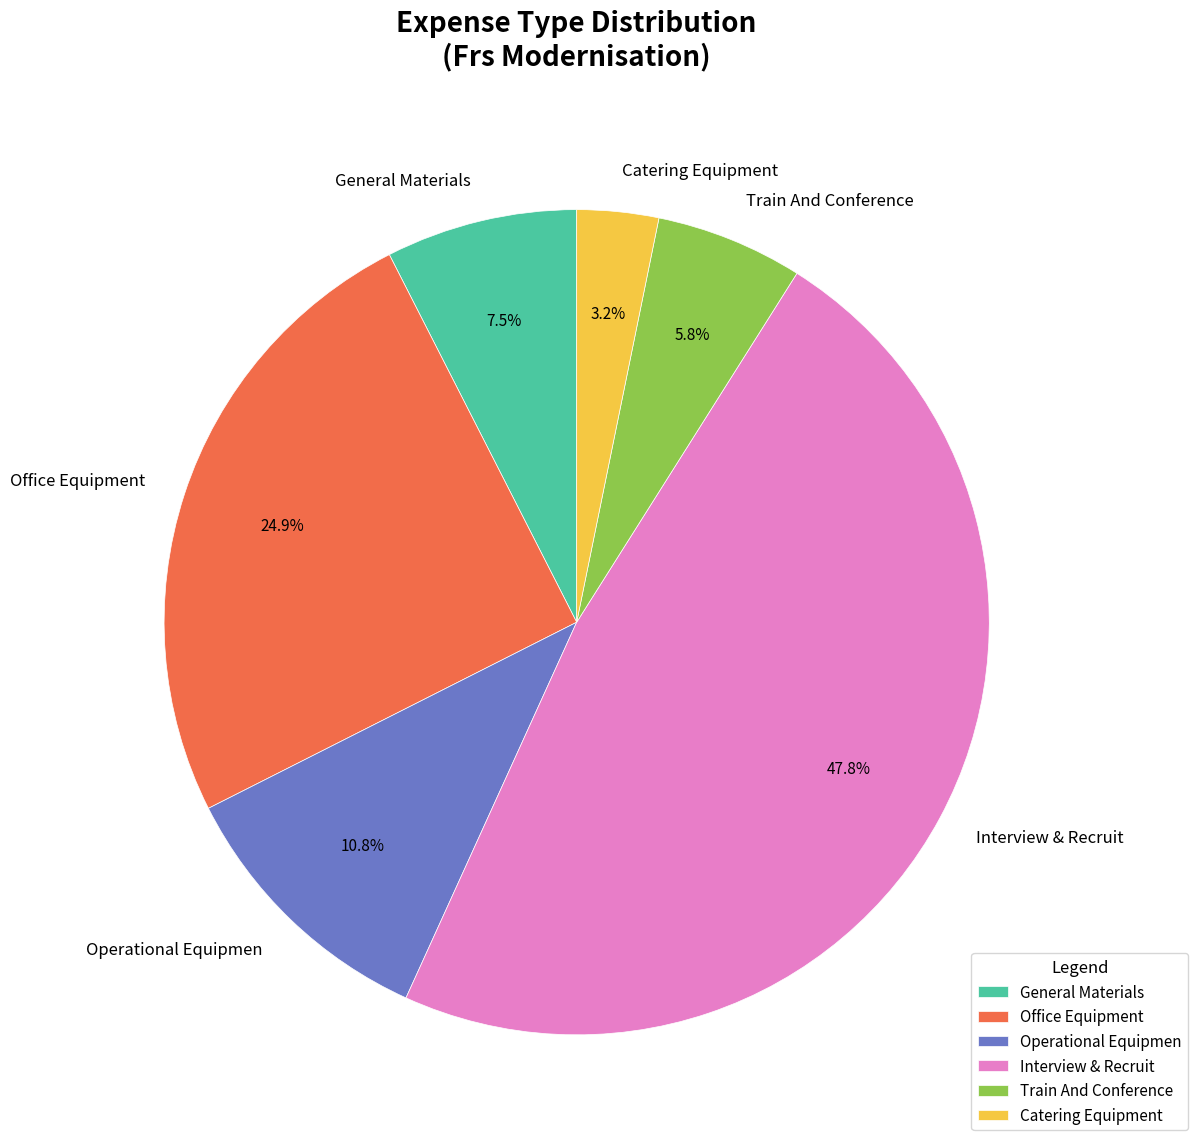

Does any single category account for the majority?

No